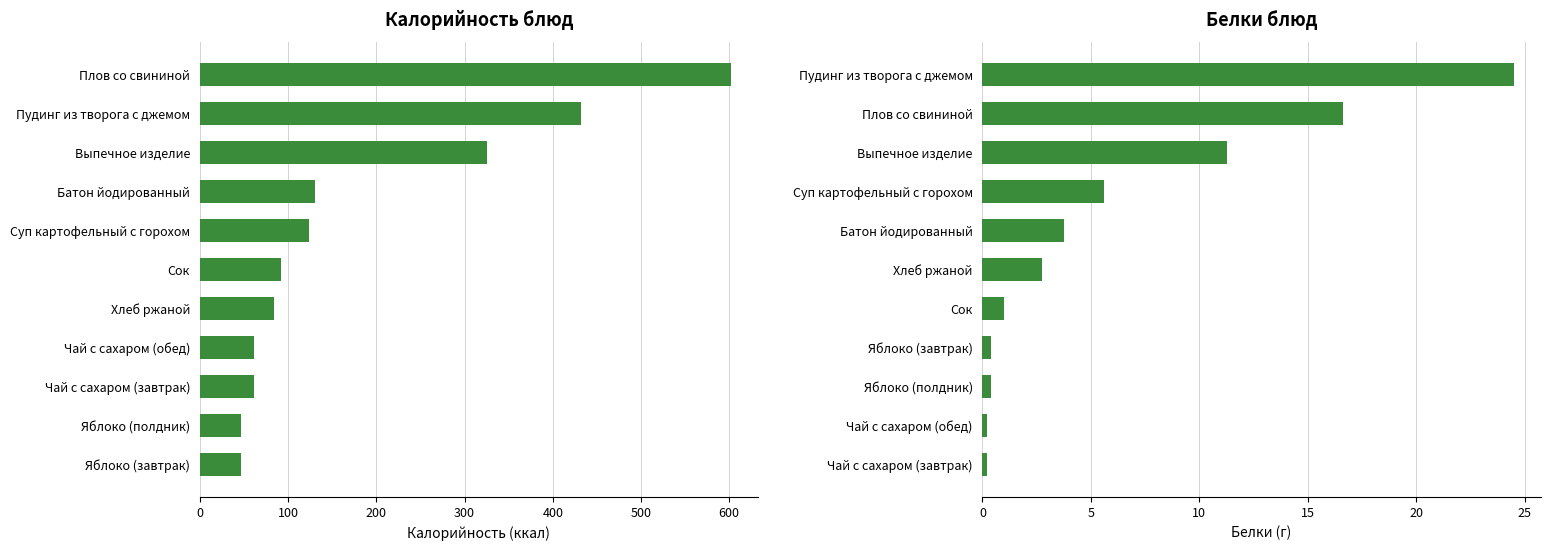

What are all the series names shown in the legend?

Калорийность, Белки